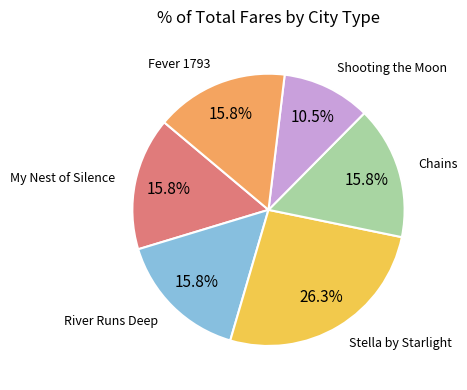

Is there any slice that represents more than half of the pie?

No